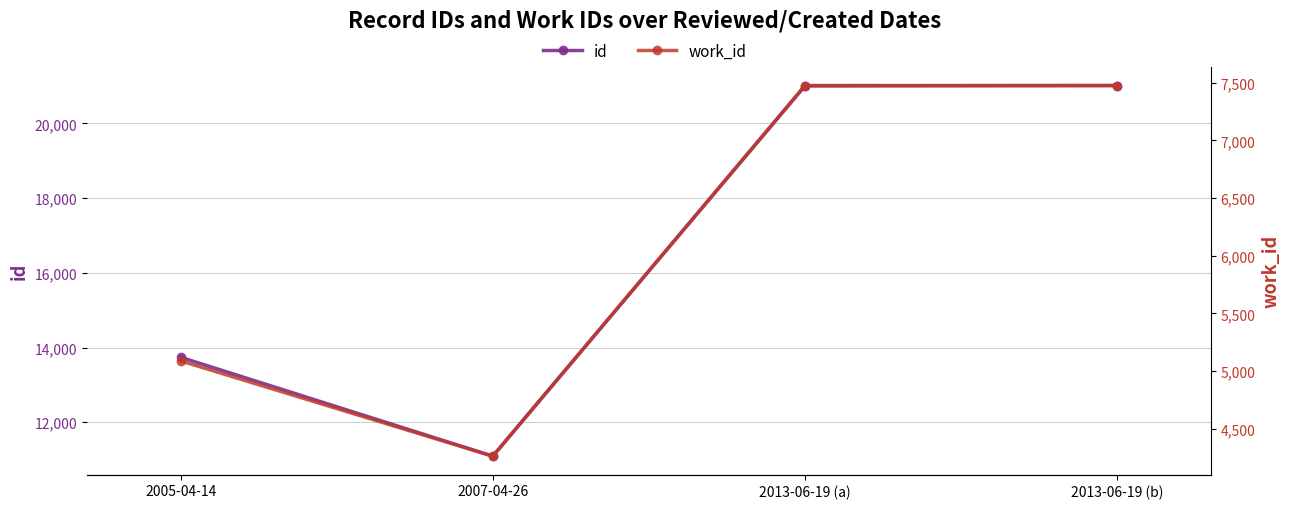

True or false: work_id has a value of 7476 at 2013-06-19 (b).

True